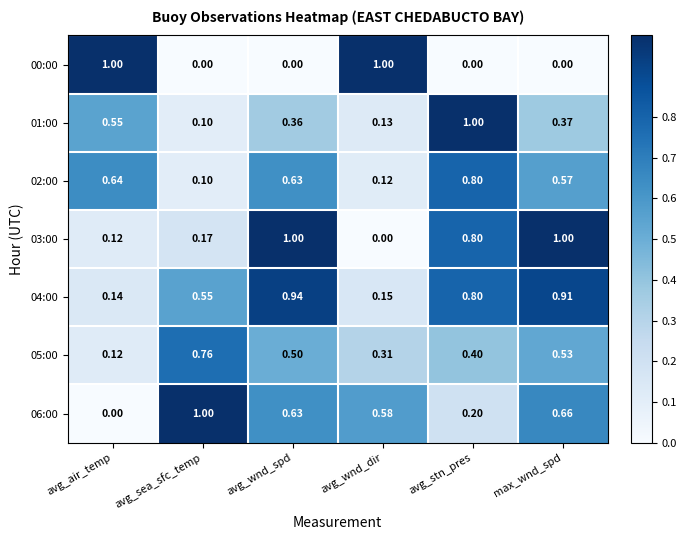

At which label is 05:00 closest to 0?

avg_air_temp